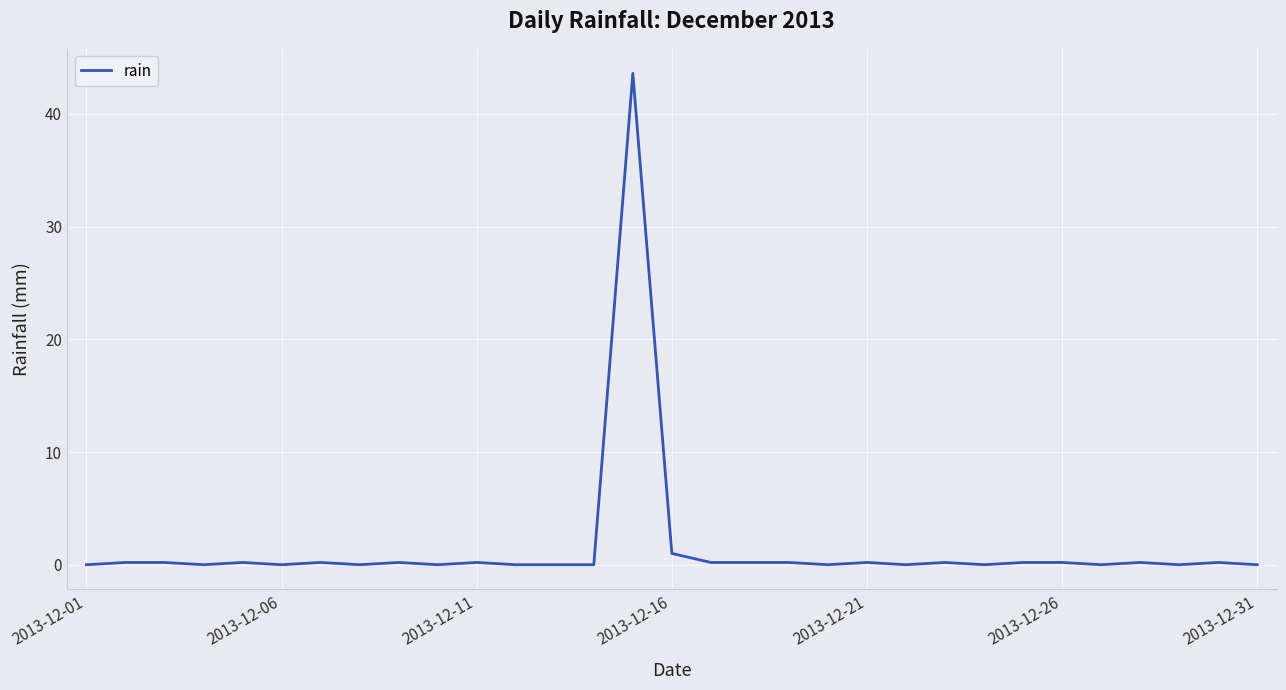

What is the maximum value shown in the chart?

43.6